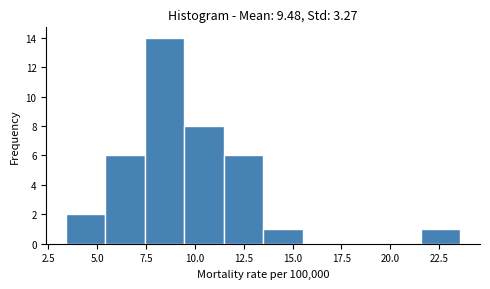

Which range on the x-axis has the tallest bar?

7.5 to 9.5